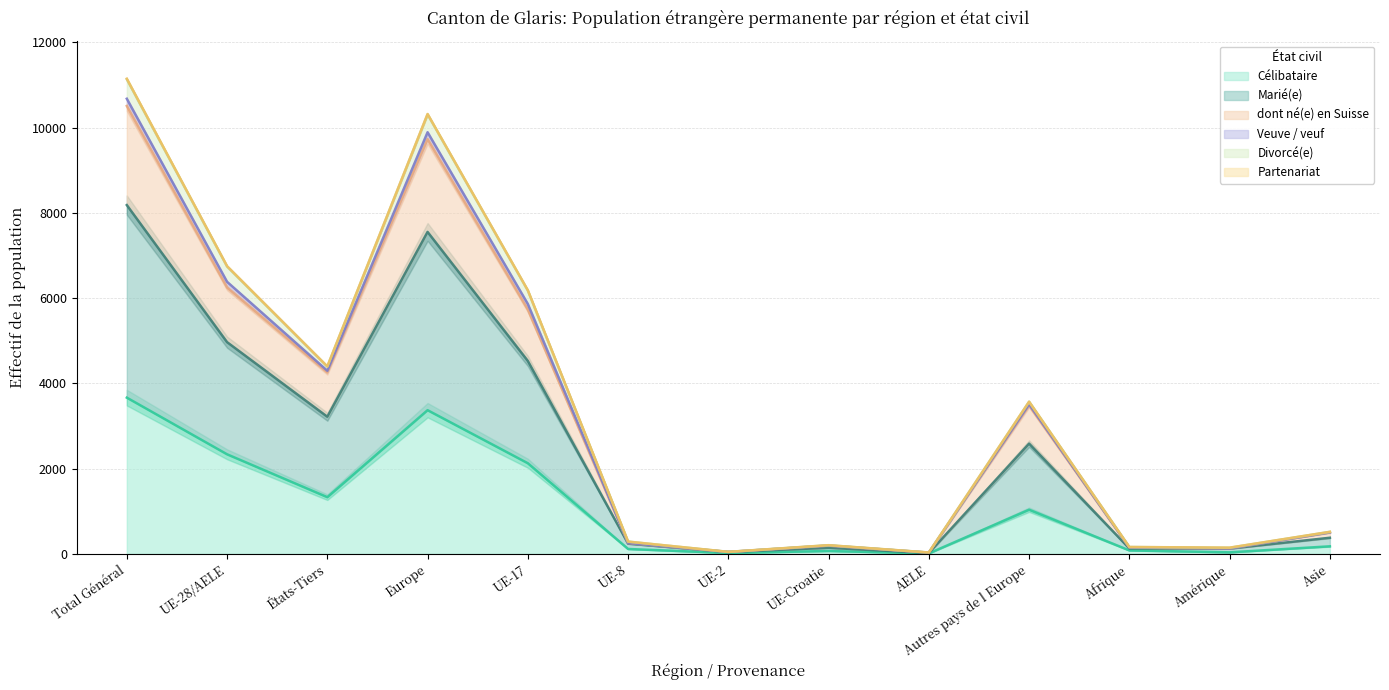

Where is dont né(e) en Suisse nearest to the value 5352?

UE-17